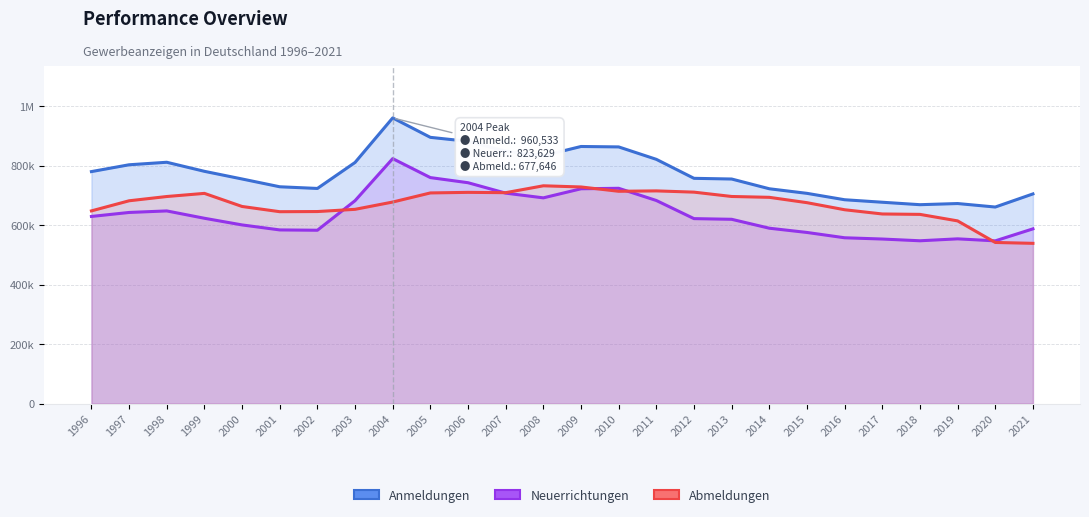

Reading left to right, extract all data points from this chart.

Anmeldungen: 780013	802935	811377	780935	755172	728978	723333	810706	960533	895144	881791	848561	833281	864415	862986	821207	757371	755048	722285	706876	685373	676977	668724	672609	660863	704949
Neuerrichtungen: 629172	642596	647794	623084	600695	583896	582828	682202	823629	759843	742610	707569	691712	722241	723871	682858	621883	619616	589660	575374	557501	553270	547407	553886	547129	587482
Abmeldungen: 647889	681864	696214	706763	662743	645161	645690	653123	677646	708253	710181	709130	732275	728318	713812	715136	710932	696335	693485	675511	651739	637515	636159	614248	541738	538793